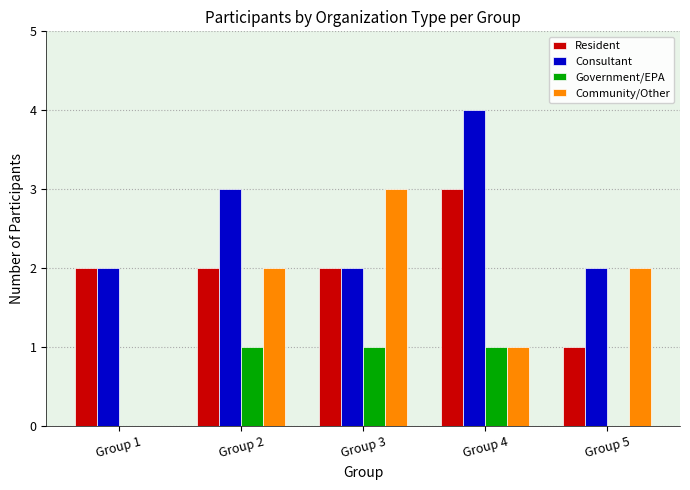

Is the value of Resident at Group 2 greater than the value of Government/EPA at Group 2?

Yes